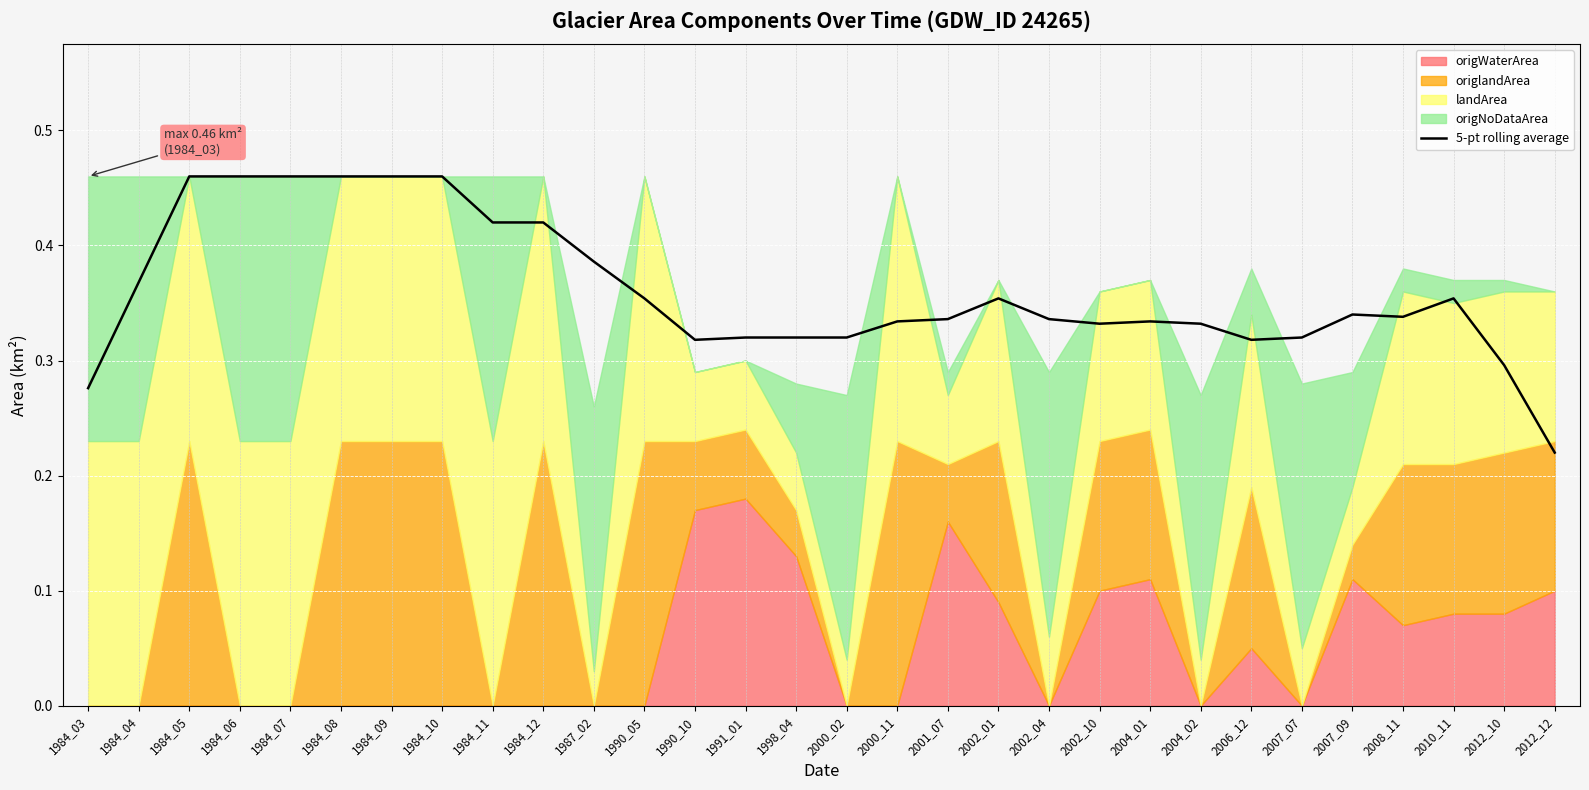

What is the value of the 12th point from the left?

0.4